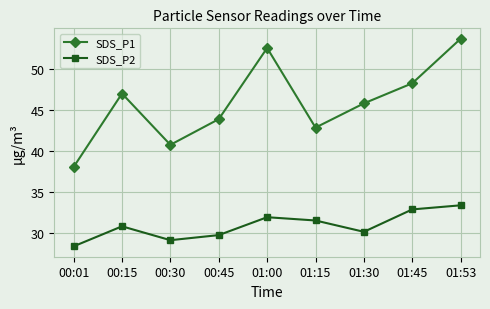

How many values in the SDS_P1 series are below 45?

4